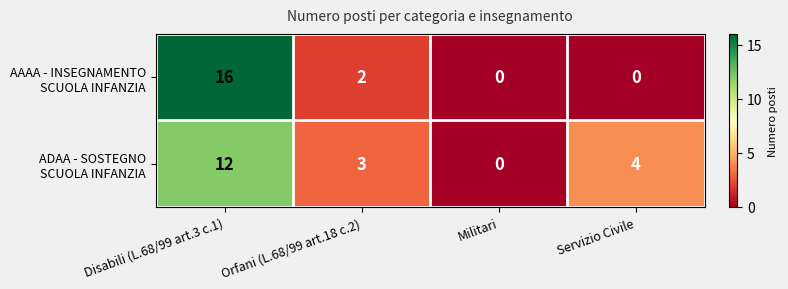

What is the greatest value displayed?

16